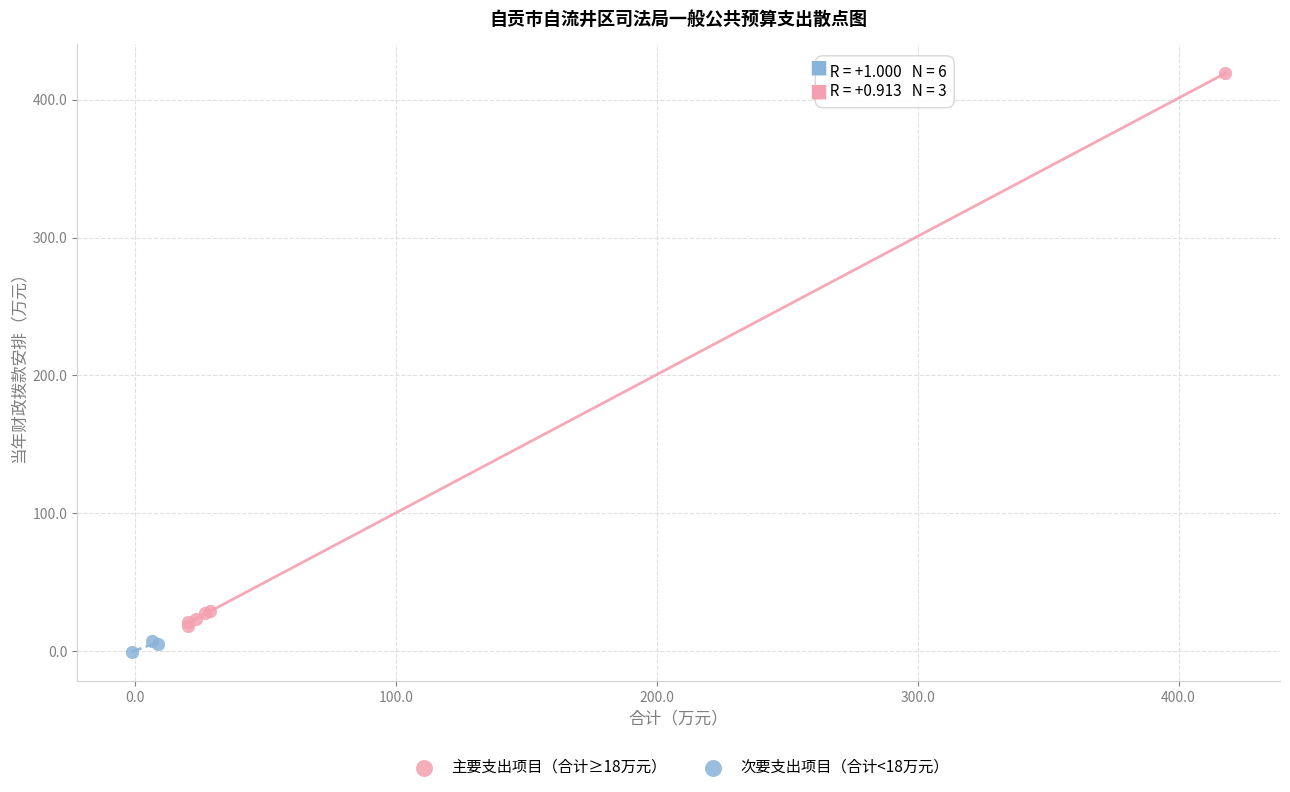

What are all the series names shown in the legend?

主要支出项目（合计≥18万元）, 次要支出项目（合计<18万元）